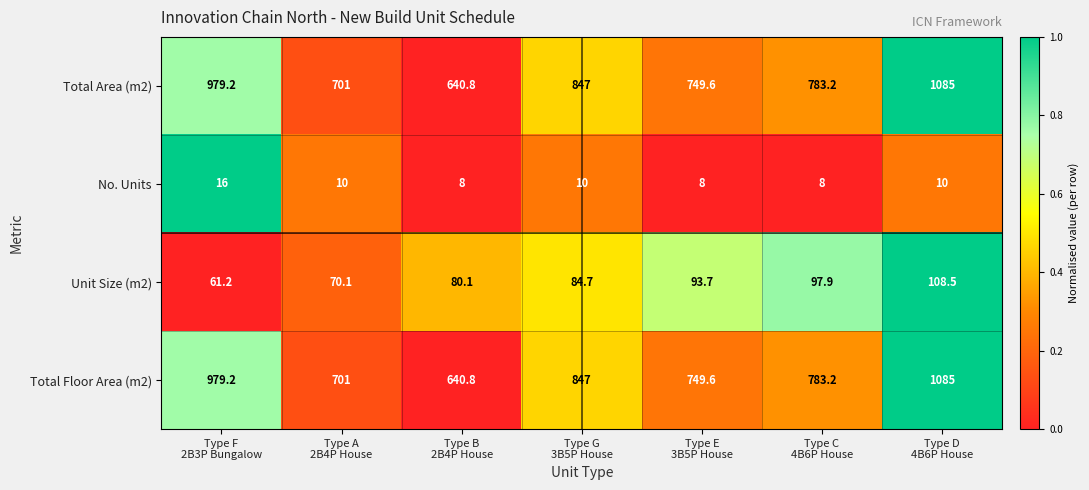

What is the average value of the Unit Size (m2) series?

85.2